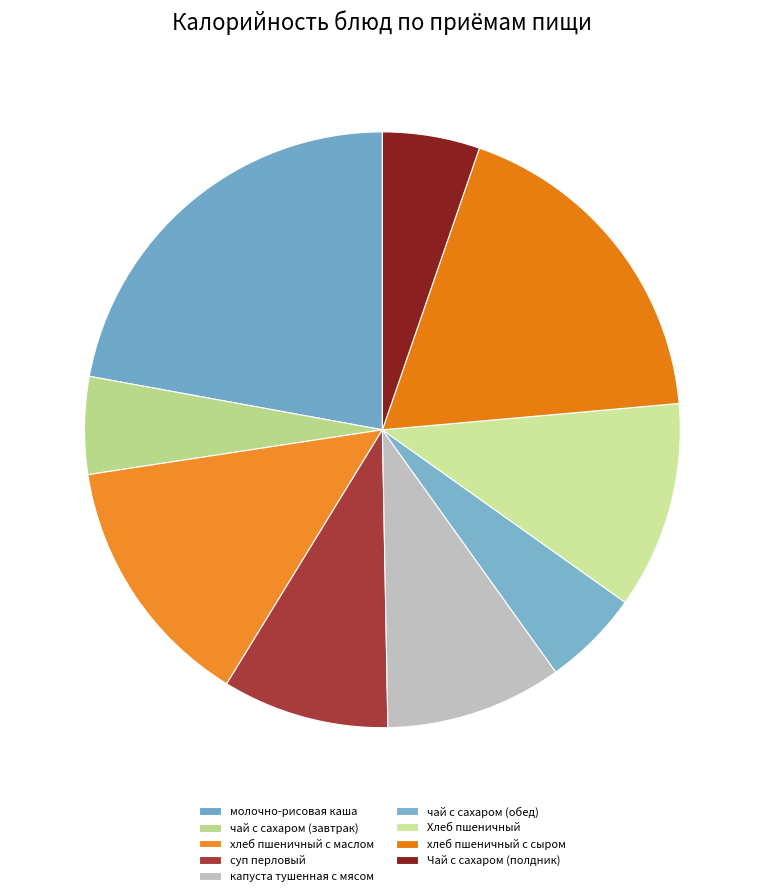

How many segments does this pie chart have?

9